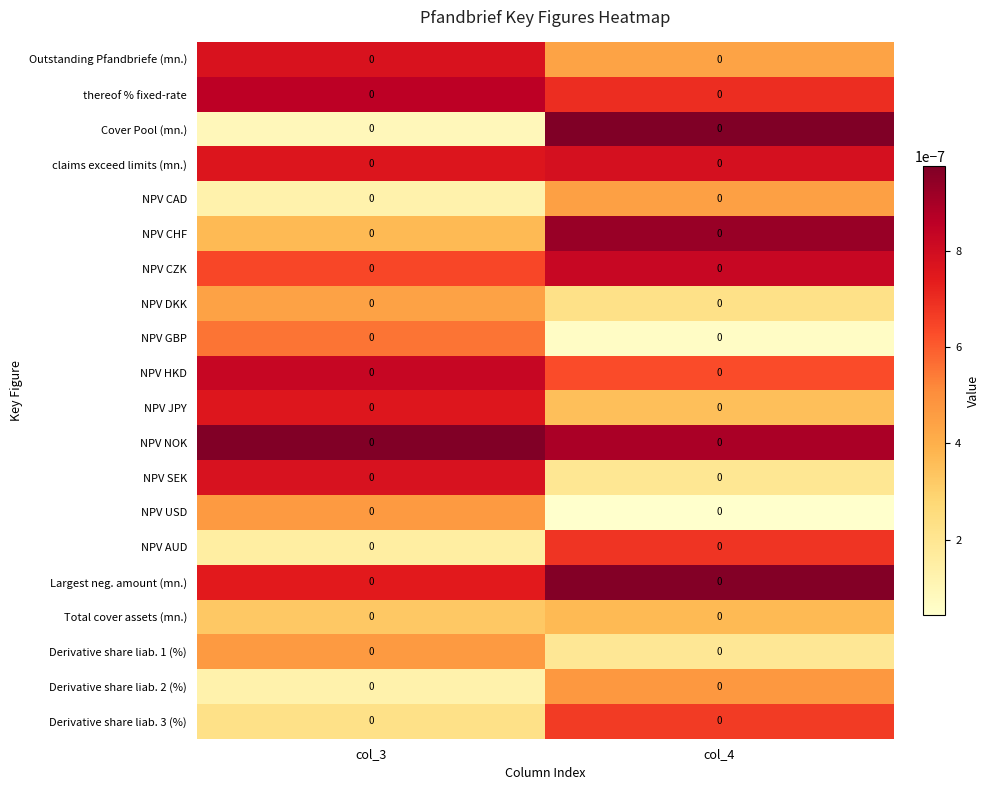

Between col_4 and col_3, which is larger?

col_3